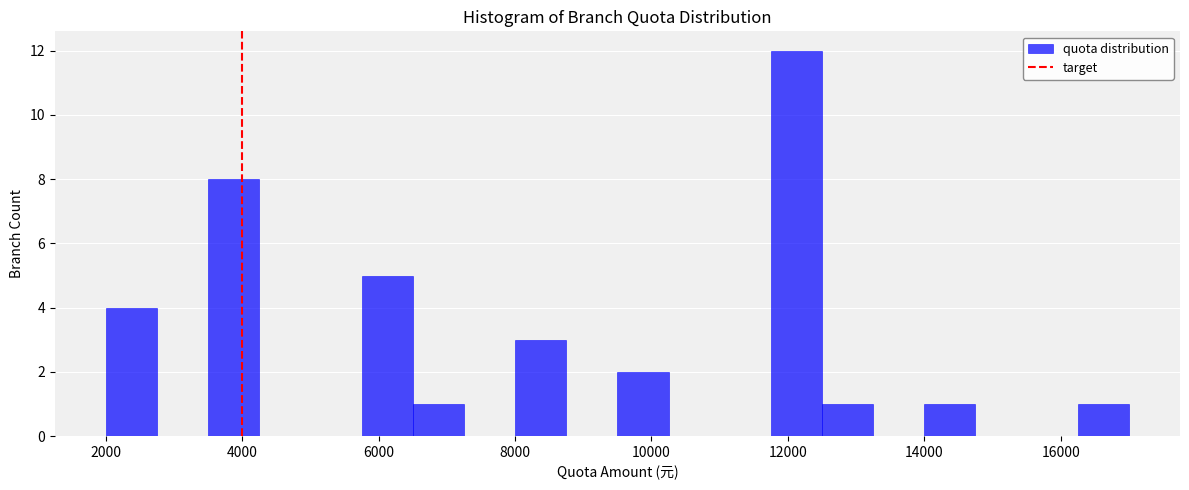

Read against the x-axis, roughly where is the centre of the tallest bar?

12200